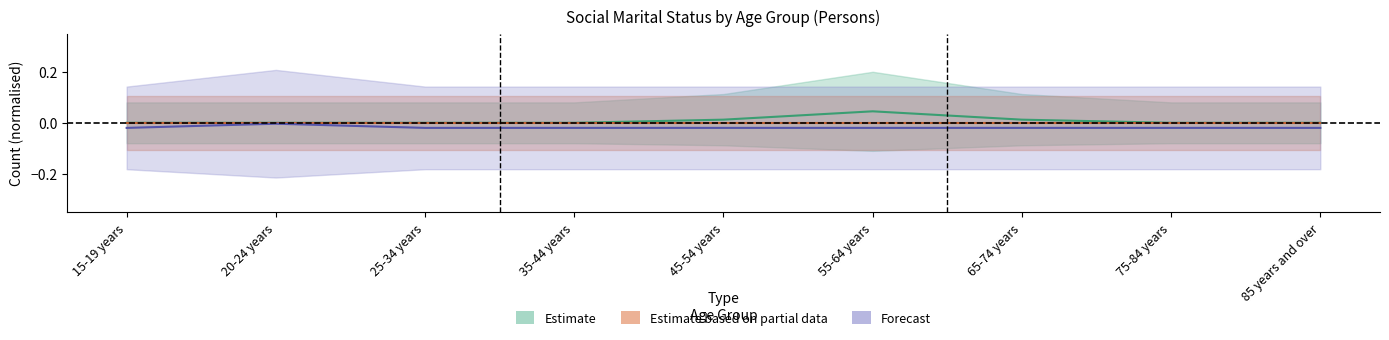

True or false: Married in a registered marriage and Not married cross at least once.

False